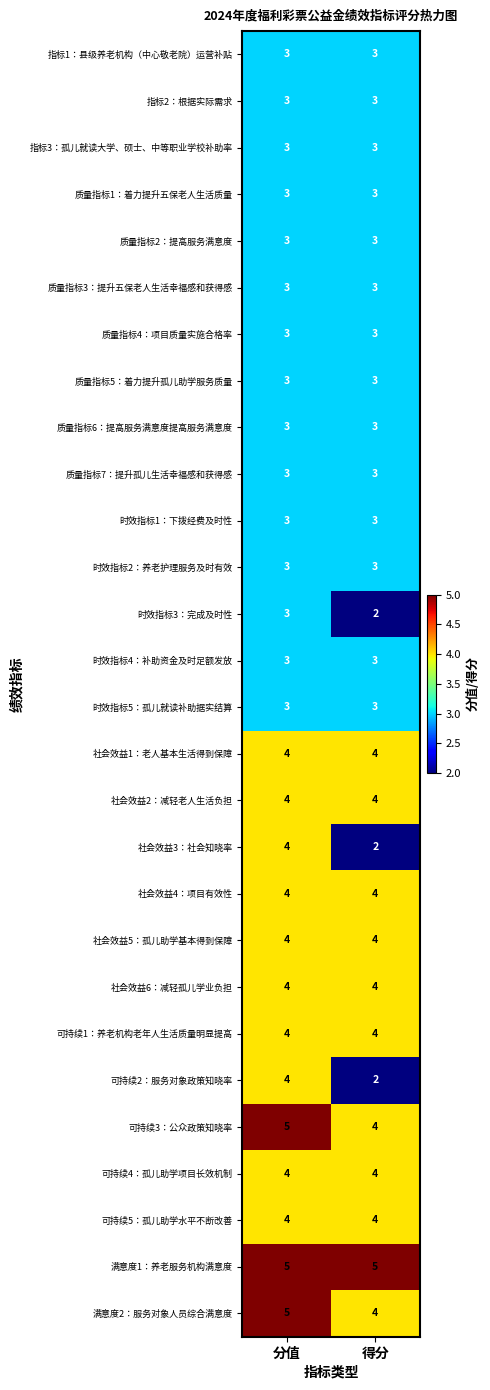

What is the minimum value for 满意度1：养老服务机构满意度?

5